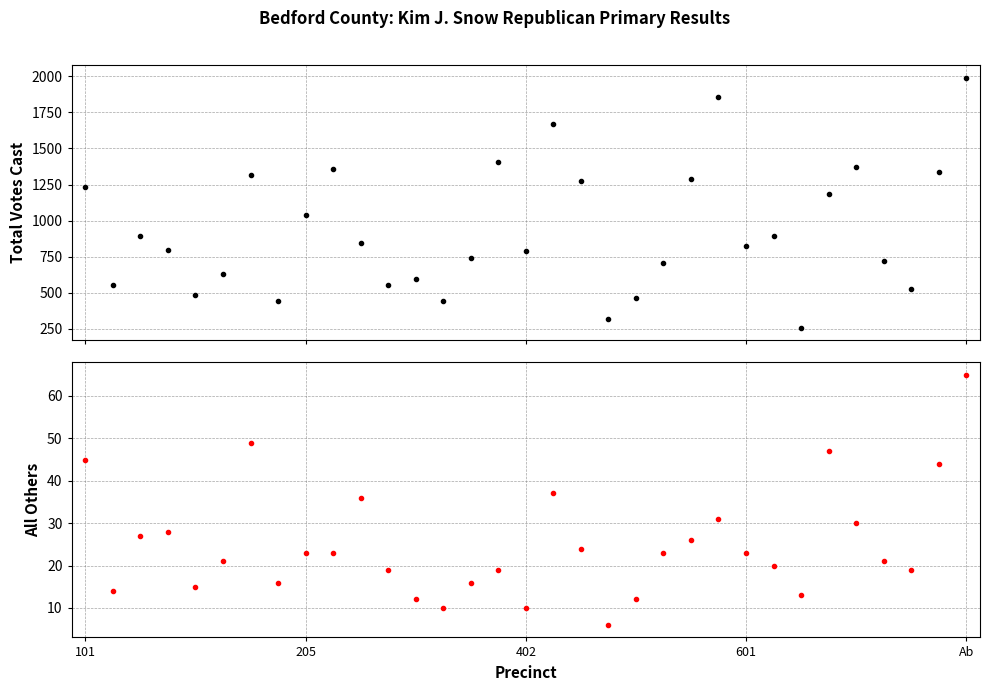

What position from the left is 17?

18